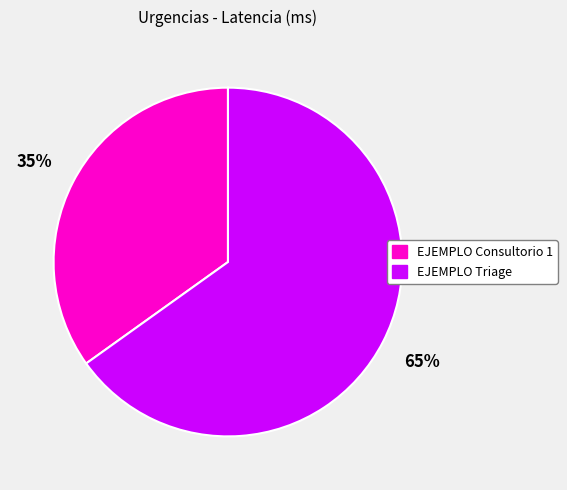

To the nearest percent, what portion does EJEMPLO Triage represent?

65%